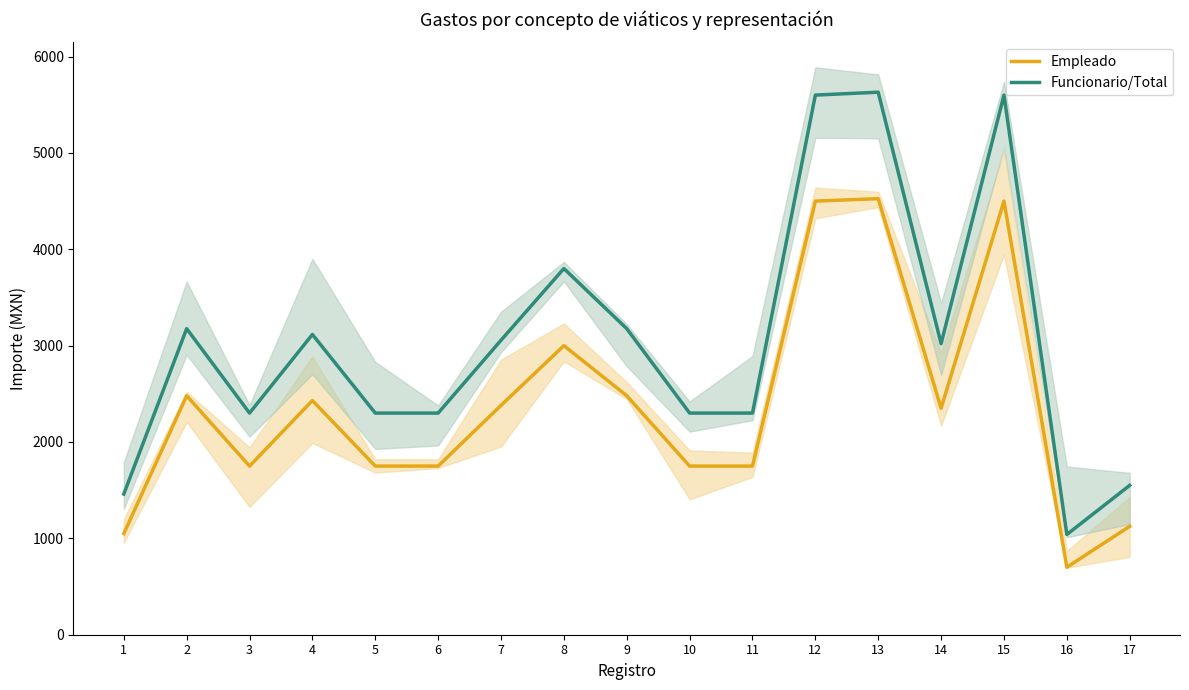

At which label does Funcionario/Total reach its minimum?

16